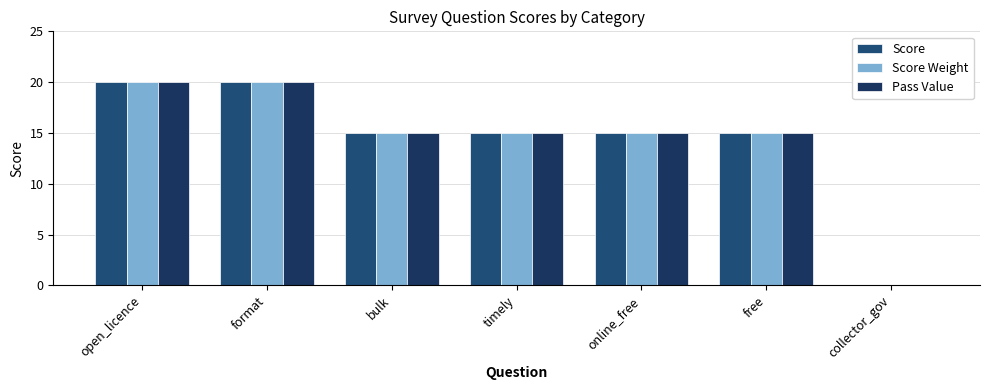

Are the bars horizontal?

No